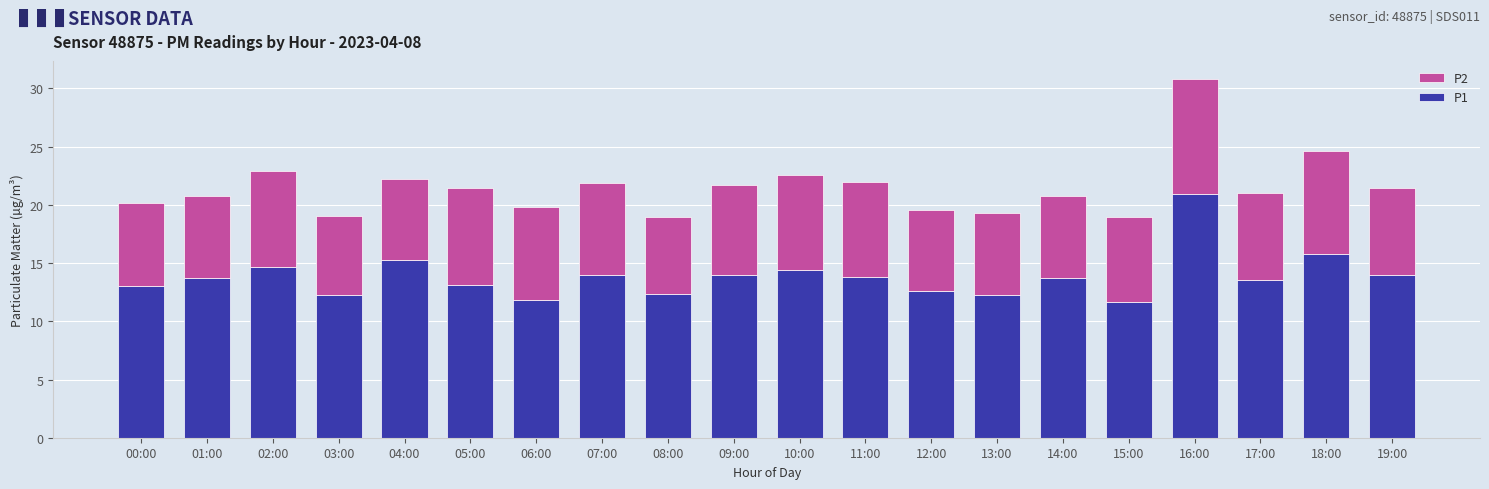

The P1 series shows 2.9 at 07:00. True or false?

False